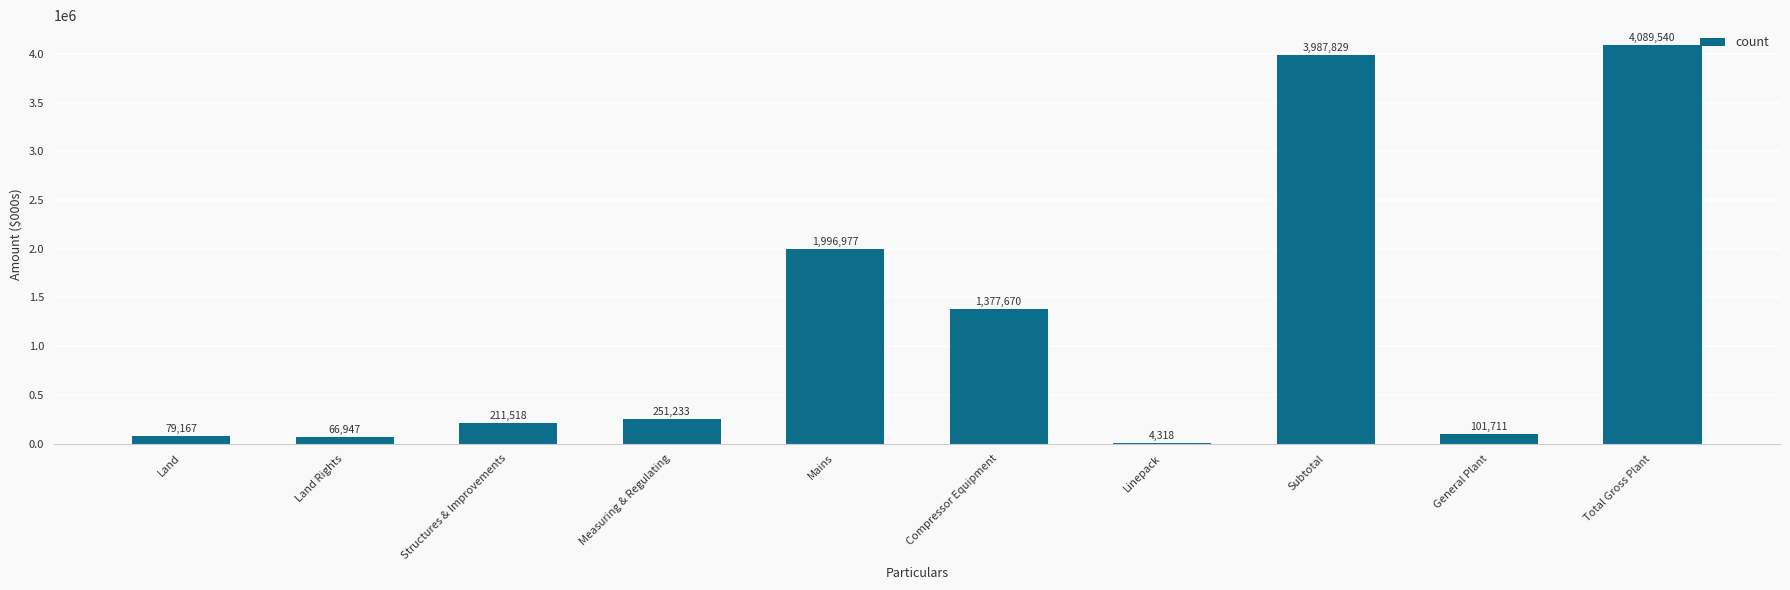

At which label is the value closest to 2046929?

Mains